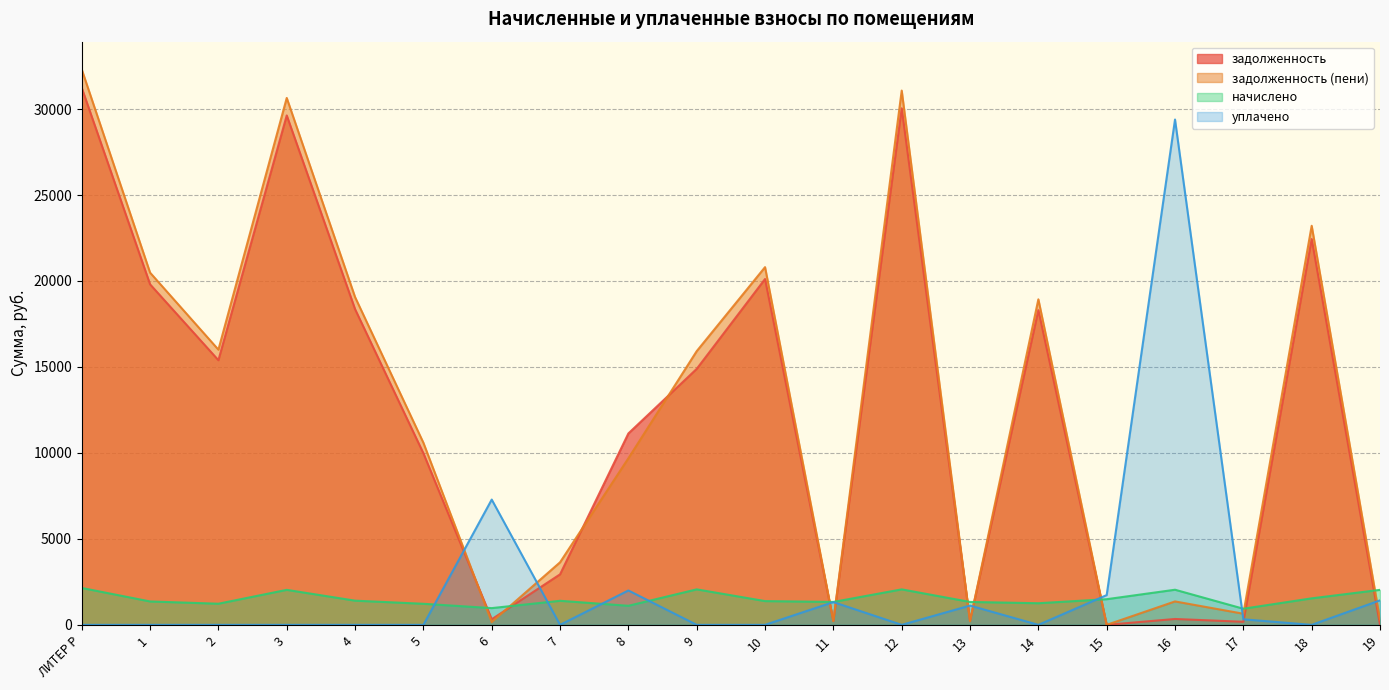

At how many categories does at least one series exceed 2228?

15